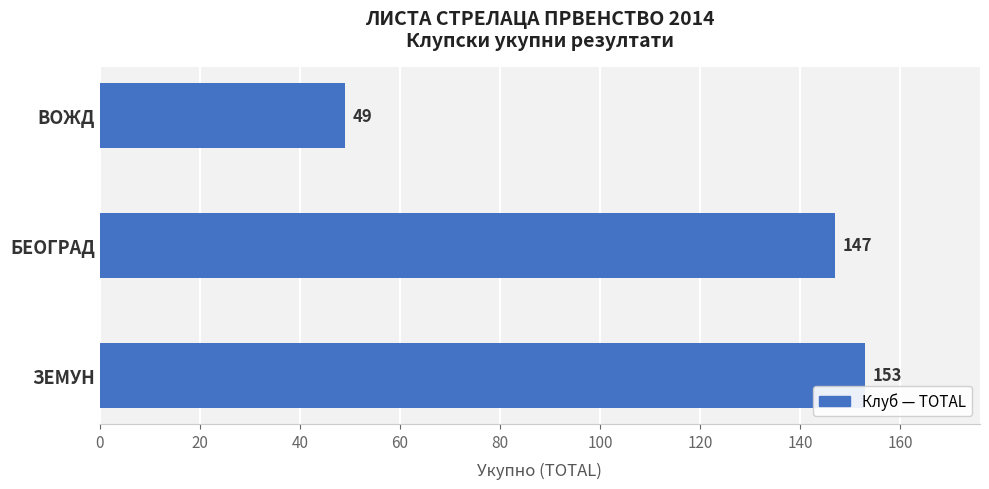

Are the bars horizontal?

Yes